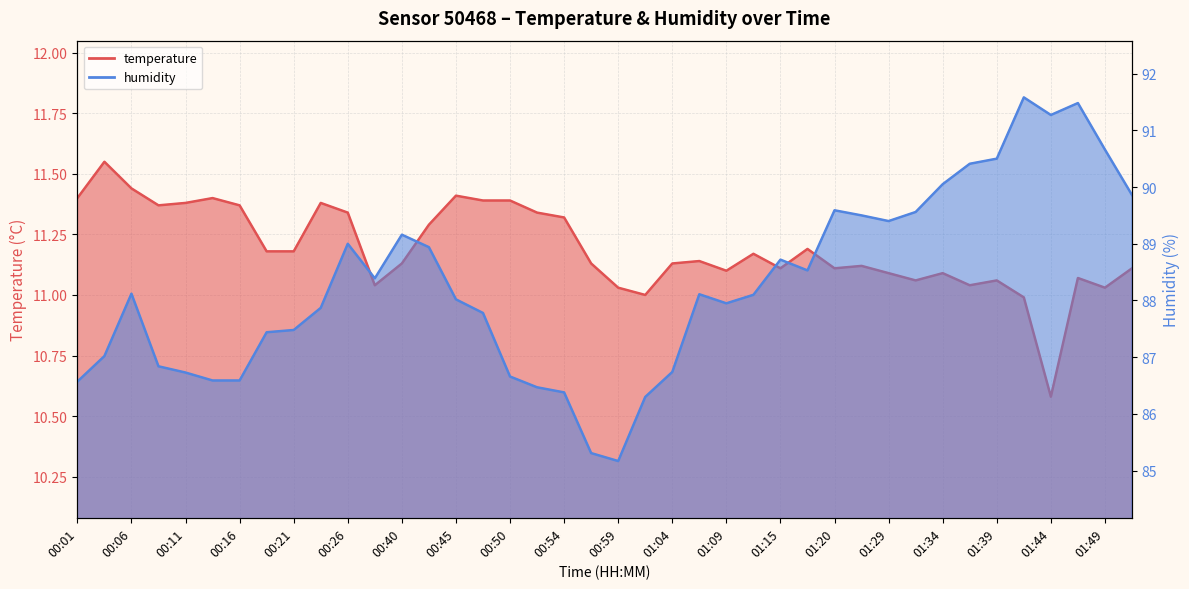

What is the value of the humidity point at the 7th from the left?

86.6